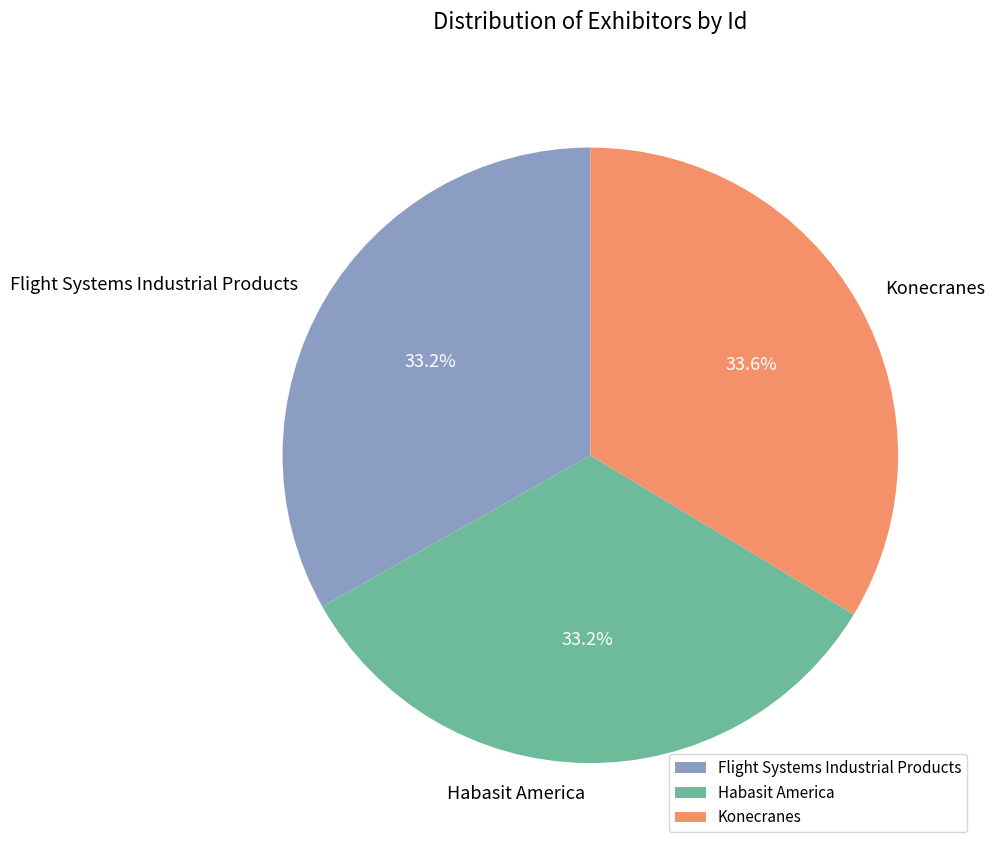

Does Flight Systems Industrial Products represent more than half of the total?

No